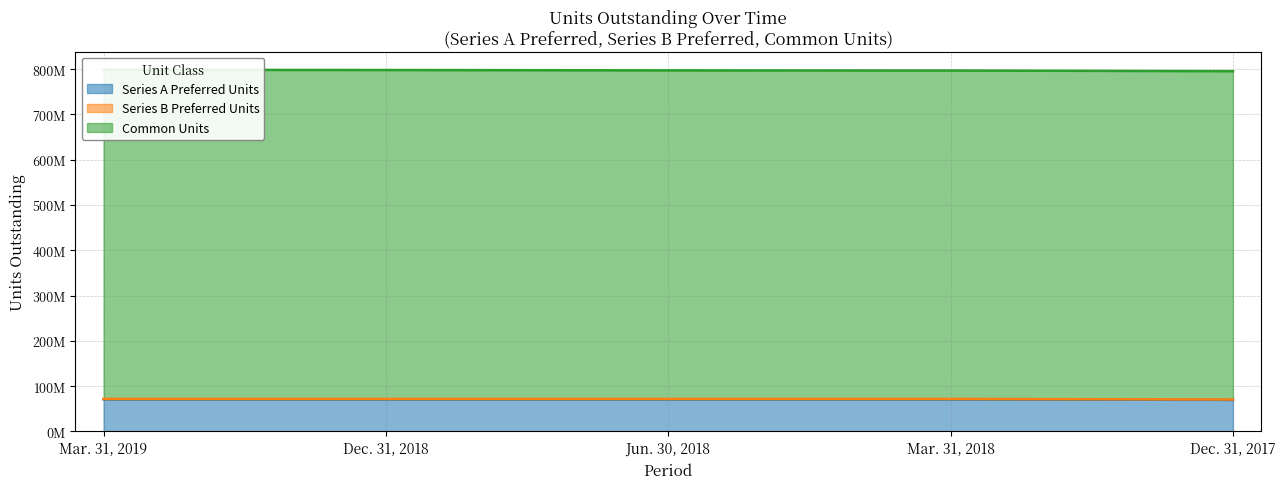

True or false: Series A Preferred Units and Series B Preferred Units intersect in this chart.

False